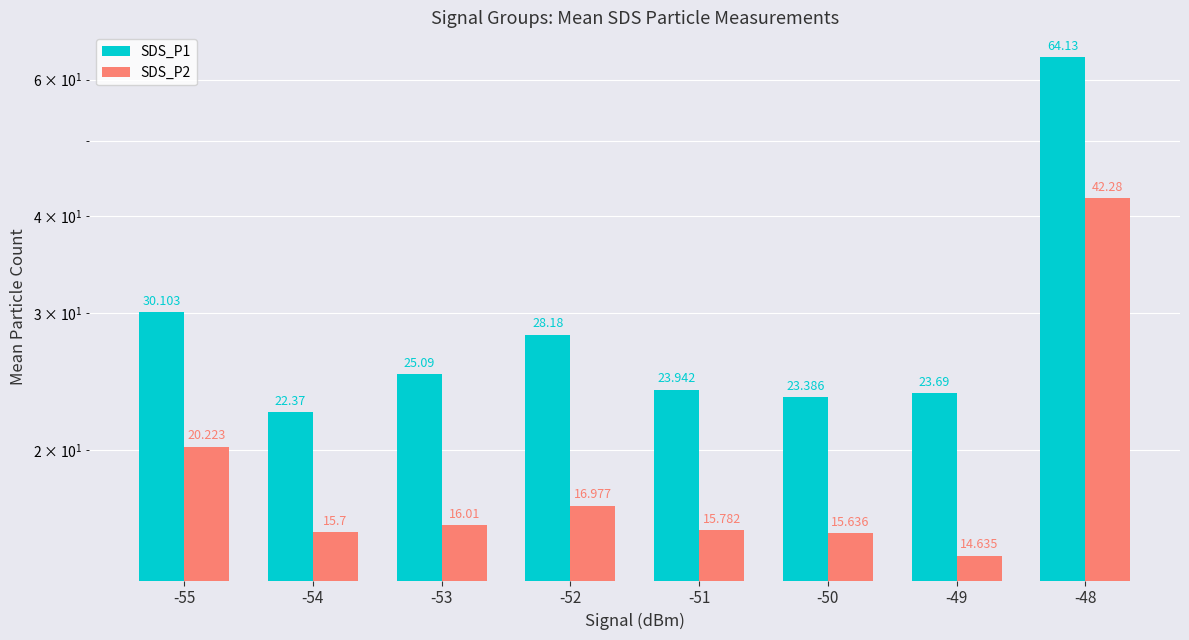

What is the average value of the SDS_P2 series?

19.7